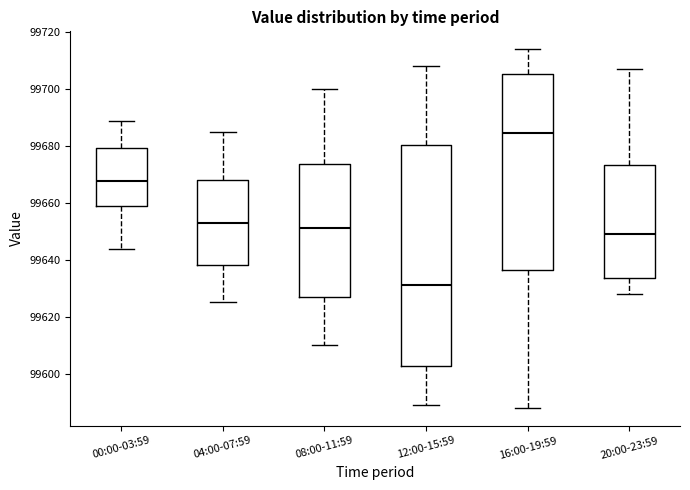

Where does the lower whisker of the box for 12:00-15:59 end on the y-axis? The values are not printed on the chart, so give them approximately, as read against the axis.

99590